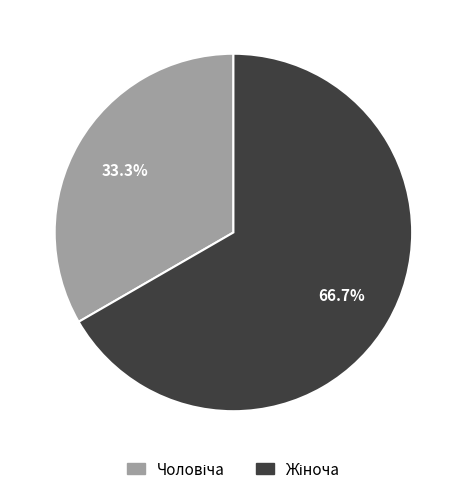

Is there any slice that represents more than half of the pie?

Yes